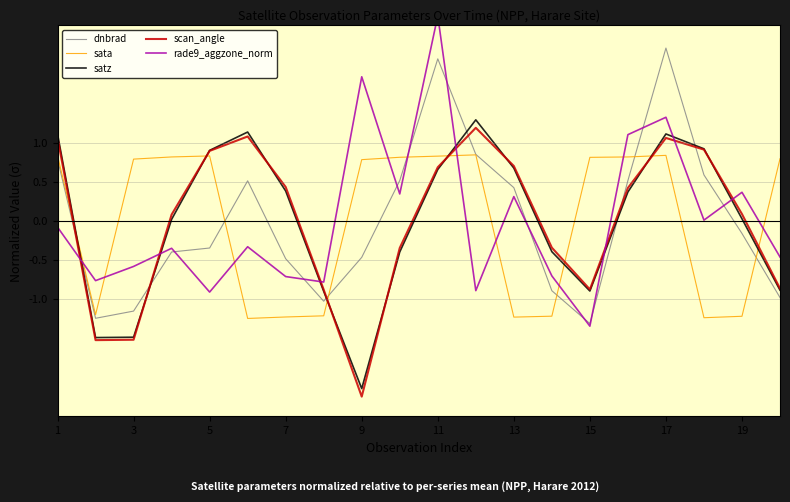

How many times do dnbrad and sata cross each other?

6